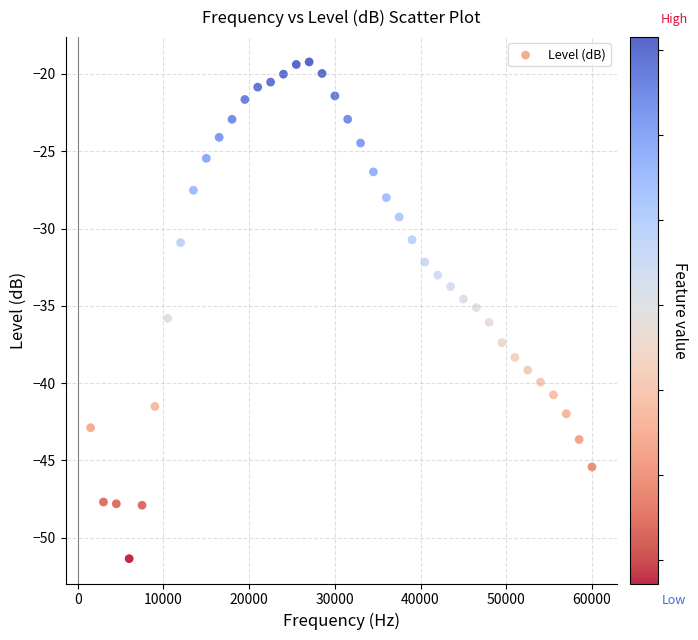

What is the range of X values (max minus min)?

58500.0